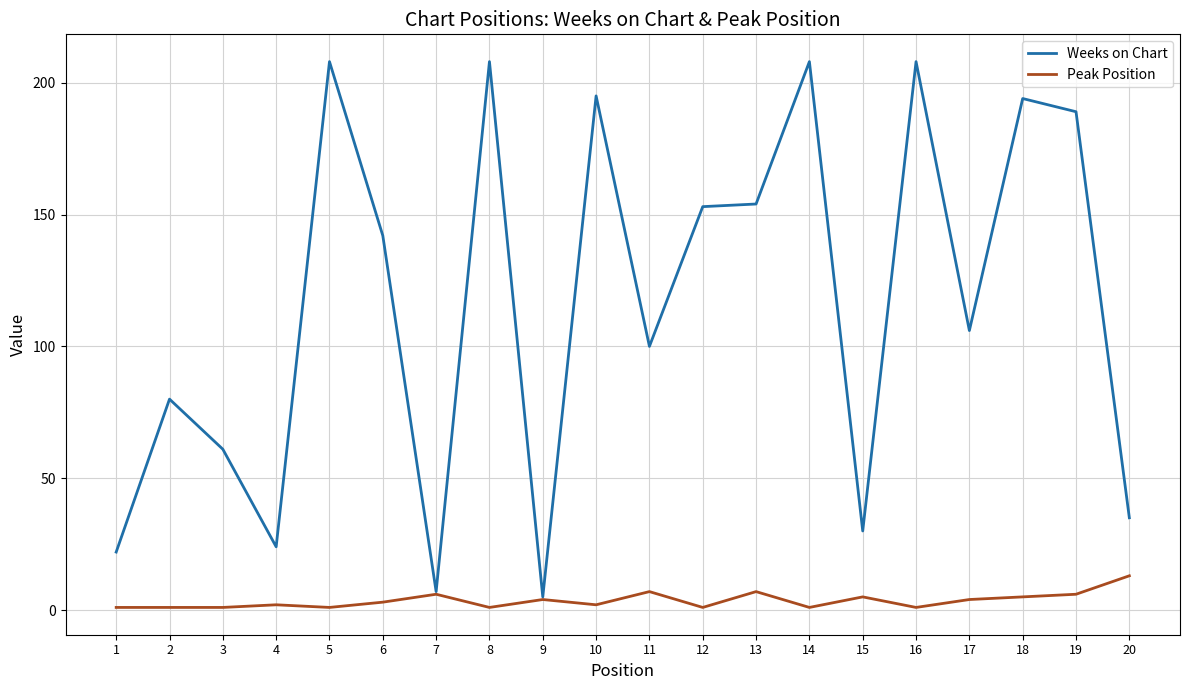

Which series has the largest total across all categories?

Weeks on Chart